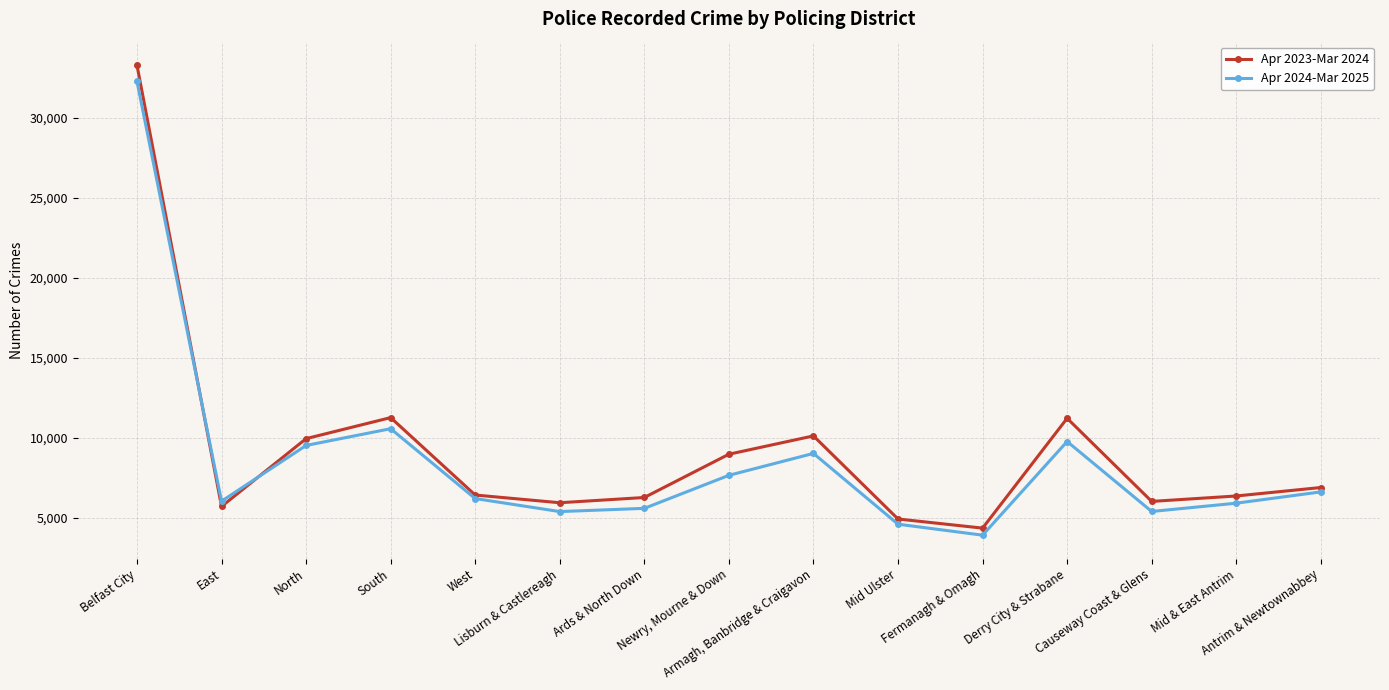

Which series has the widest spread of values?

Apr 2023-Mar 2024